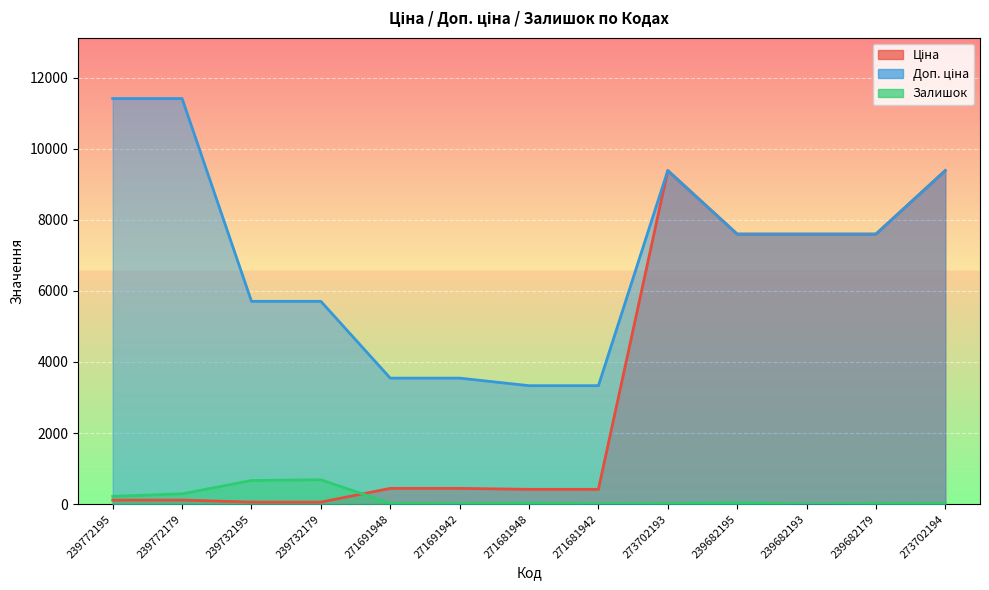

What is the difference between the second highest and minimum values in the Залишок series?

665.0